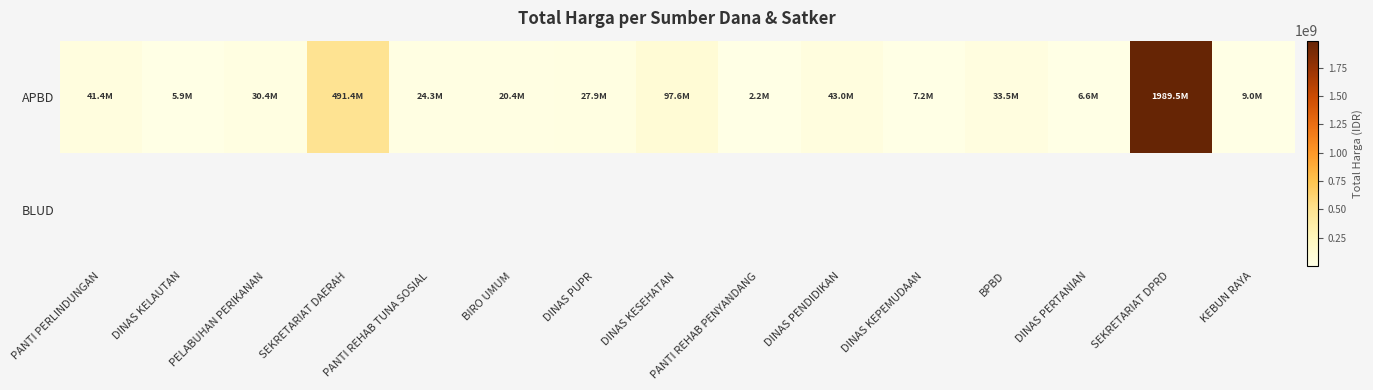

Between SEKRETARIAT DAERAH and DINAS KELAUTAN, which is larger?

SEKRETARIAT DAERAH